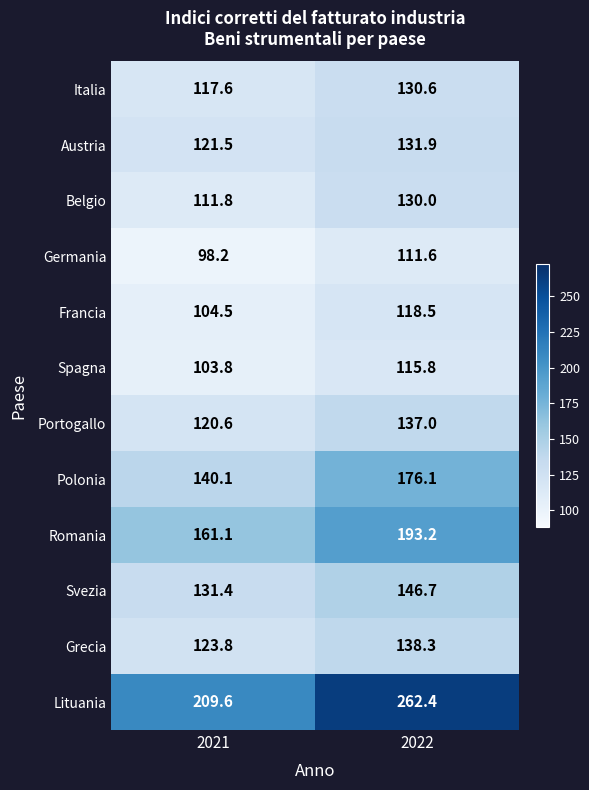

What value does the Portogallo series have at 2022?

137.0